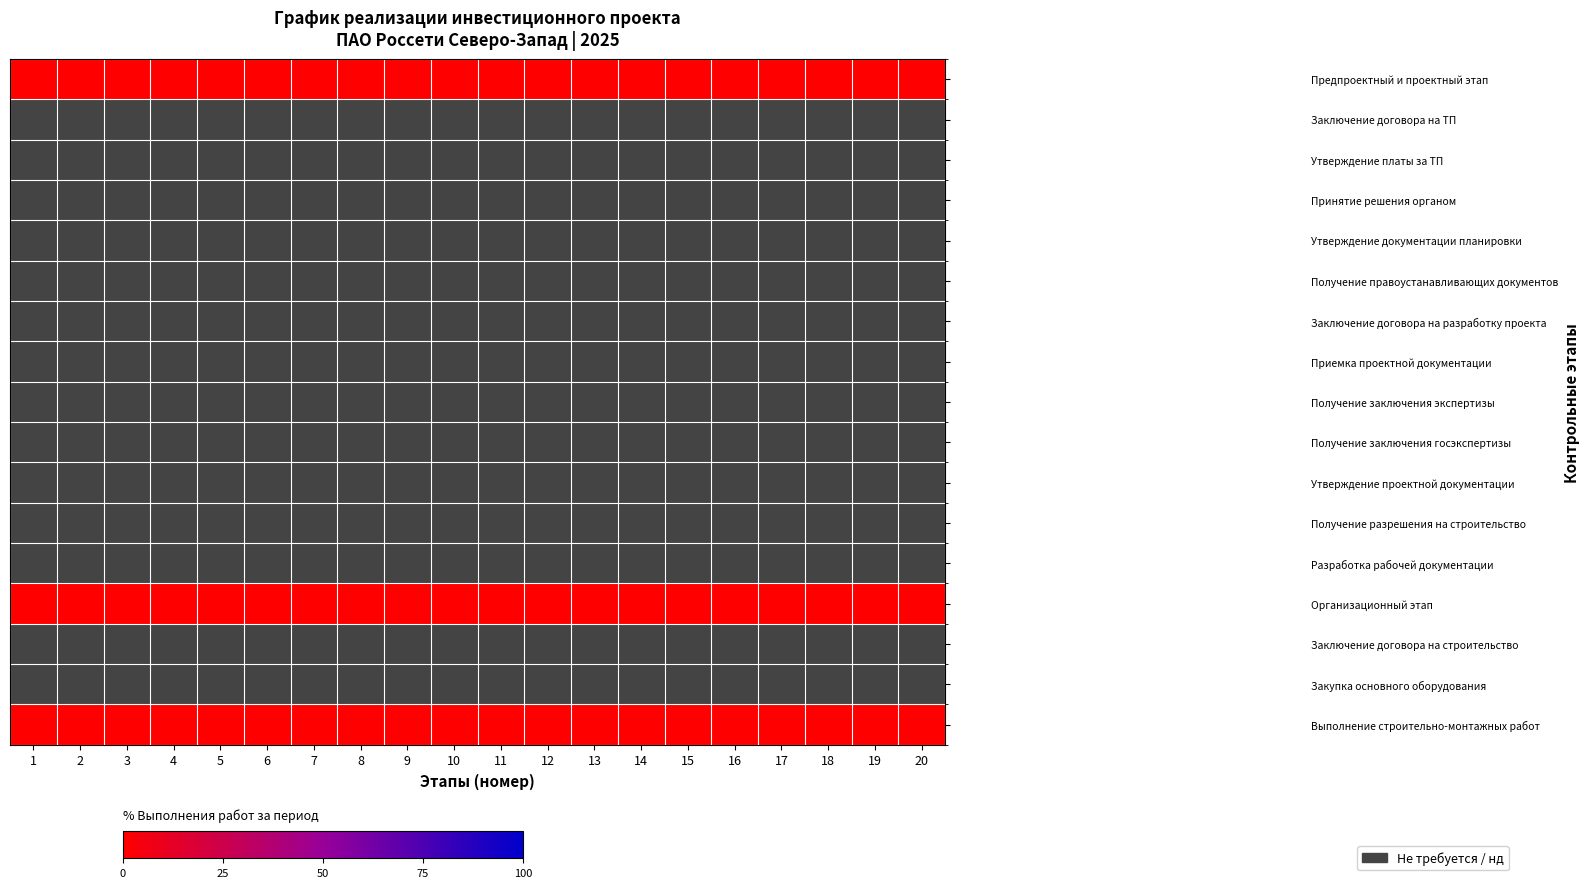

At which category is the sum across all series the highest?

1